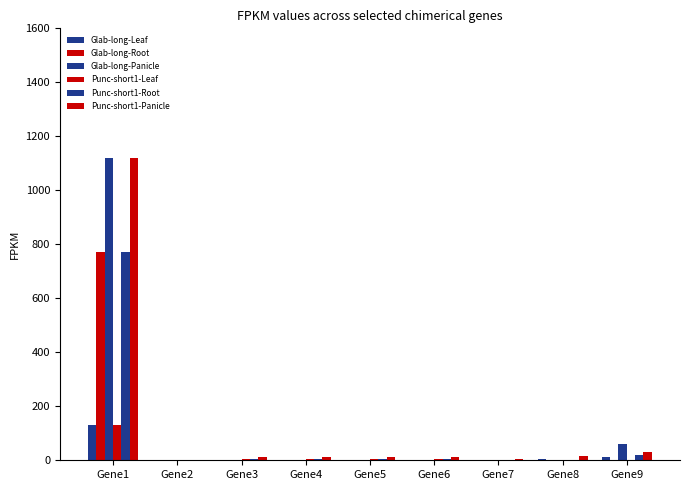

What is the difference between the highest and lowest values at Gene8?

15.7